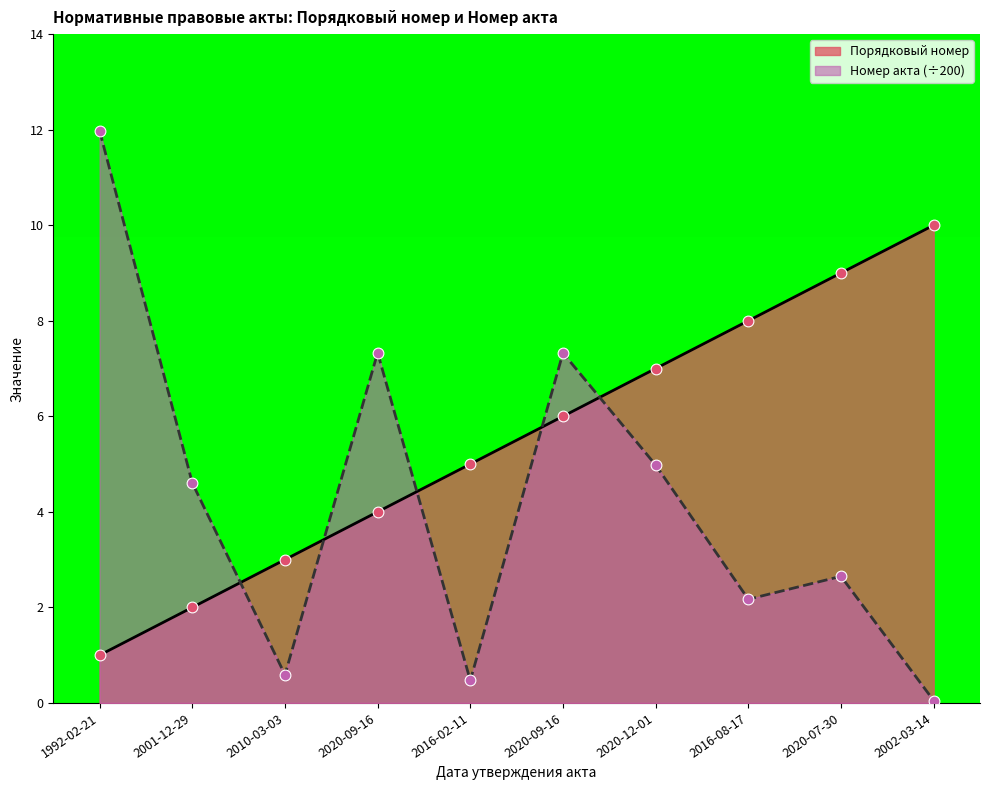

Which series has the widest spread of Y values?

Номер акта